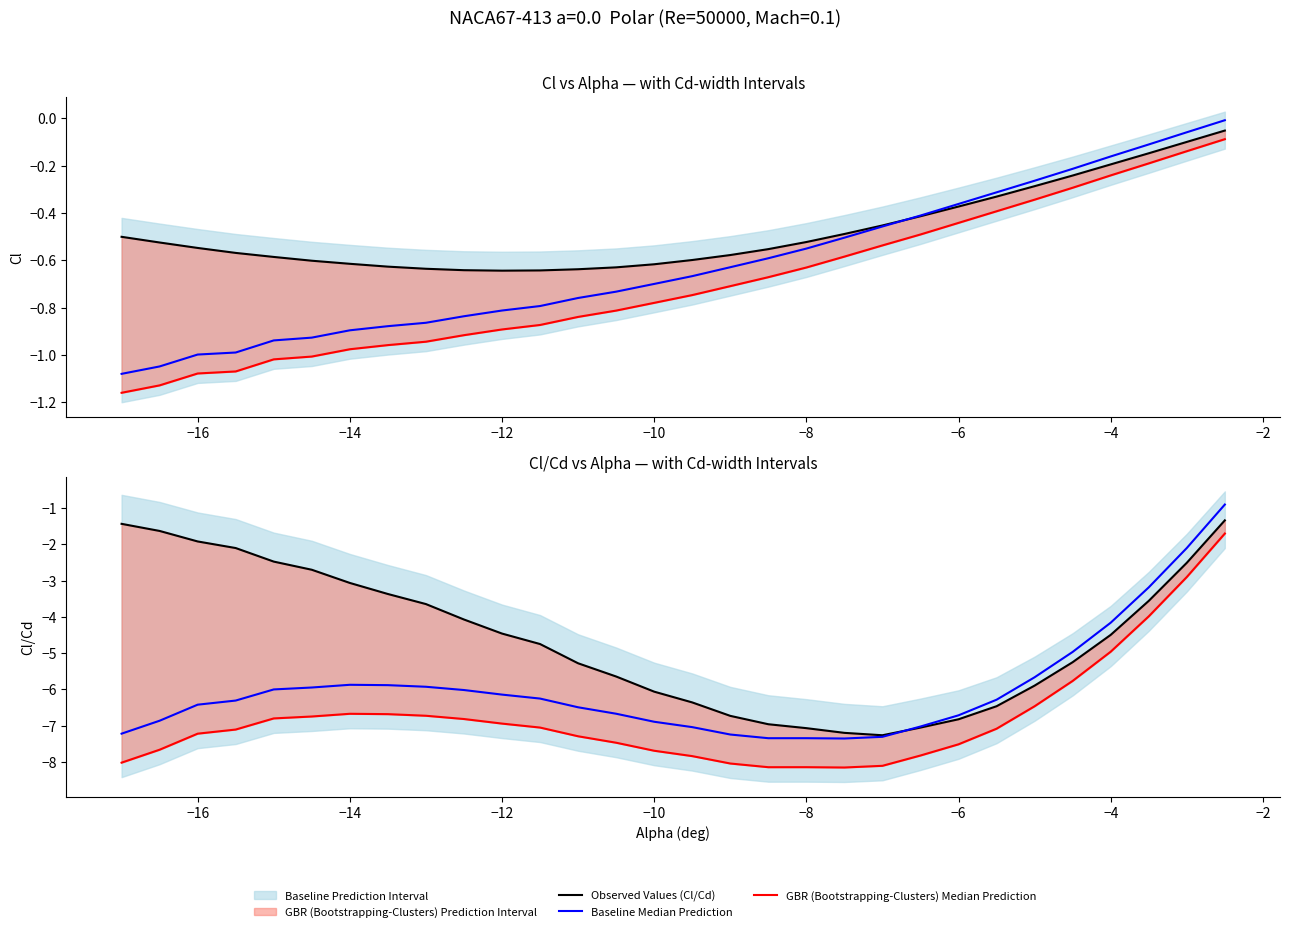

Rank the series by their maximum value, from lowest to highest.

GBR (Bootstrapping-Clusters) Median Prediction, Observed Values (Cl/Cd), Baseline Median Prediction, Observed Values (Cl)